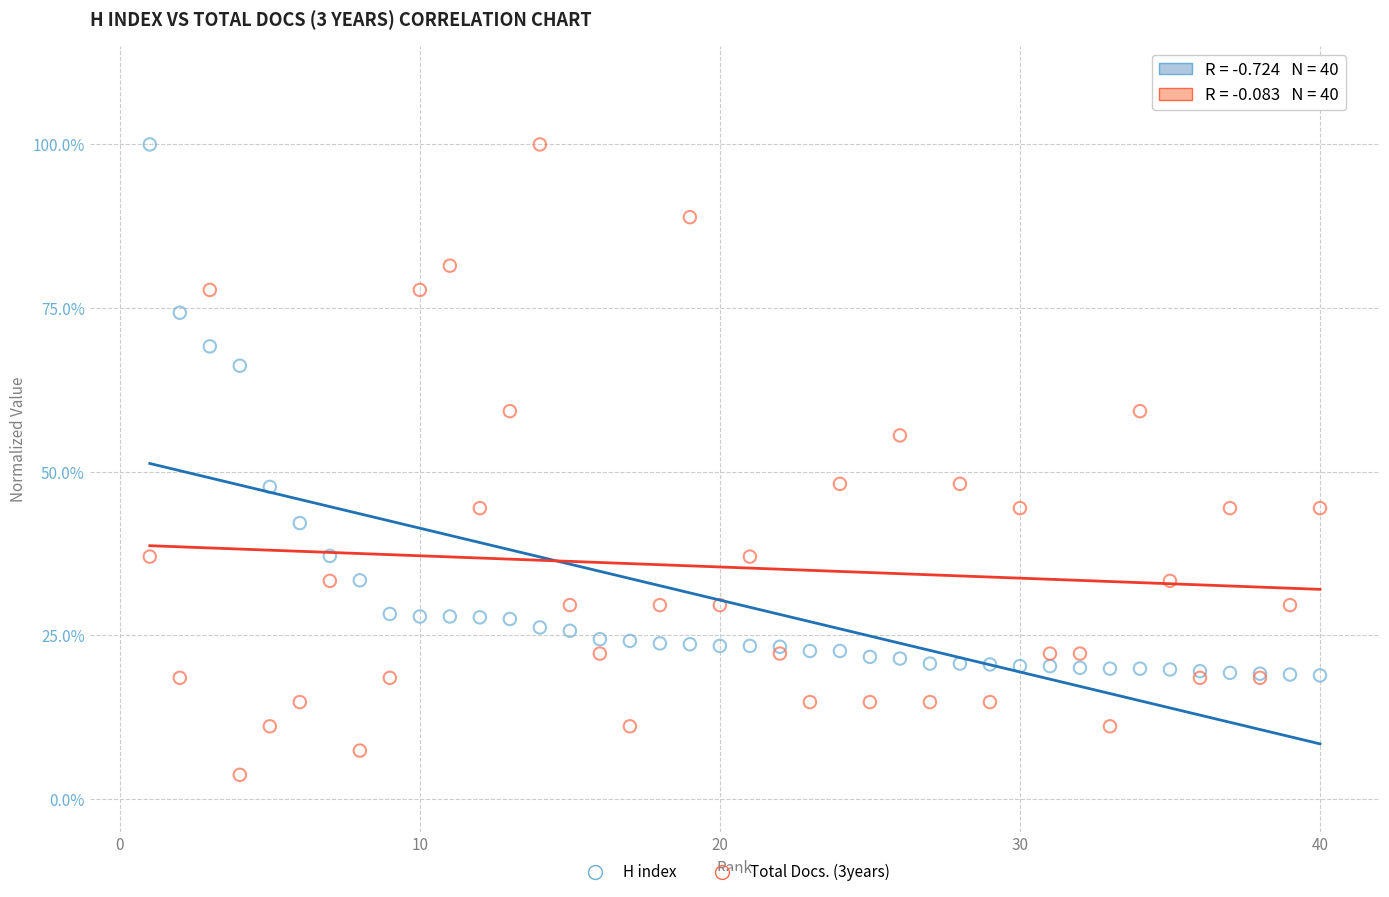

Which series reaches the minimum Y coordinate?

Total Docs. (3years)